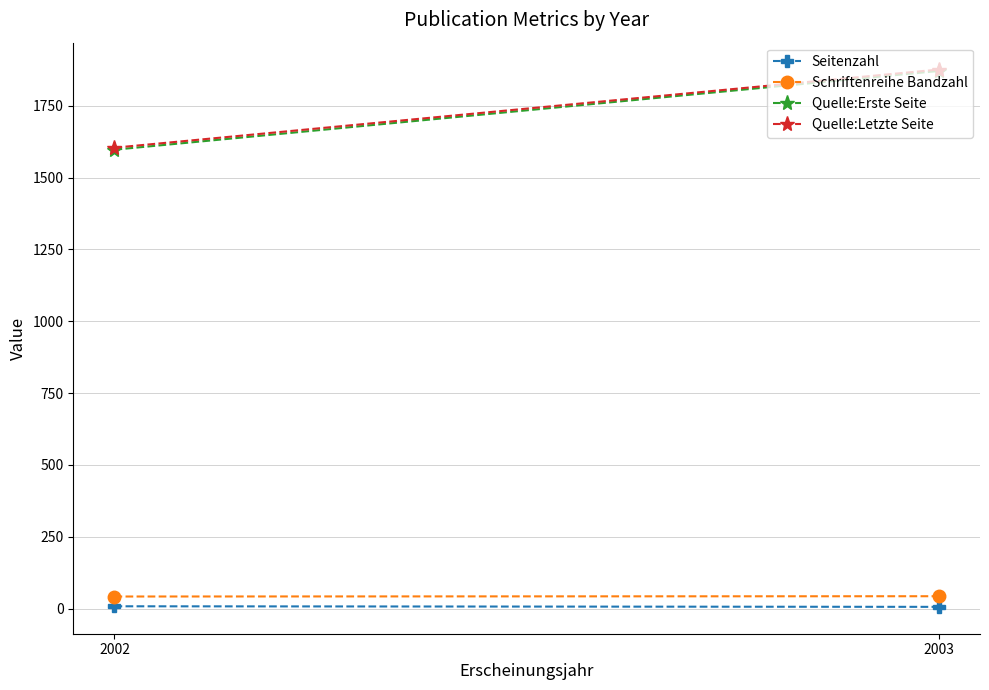

Which label corresponds to the largest value in the chart?

2003